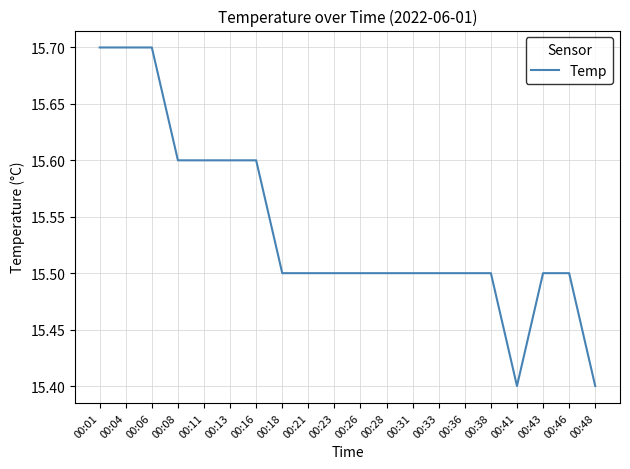

What is the difference between the values at 00:04 and 00:38?

0.2